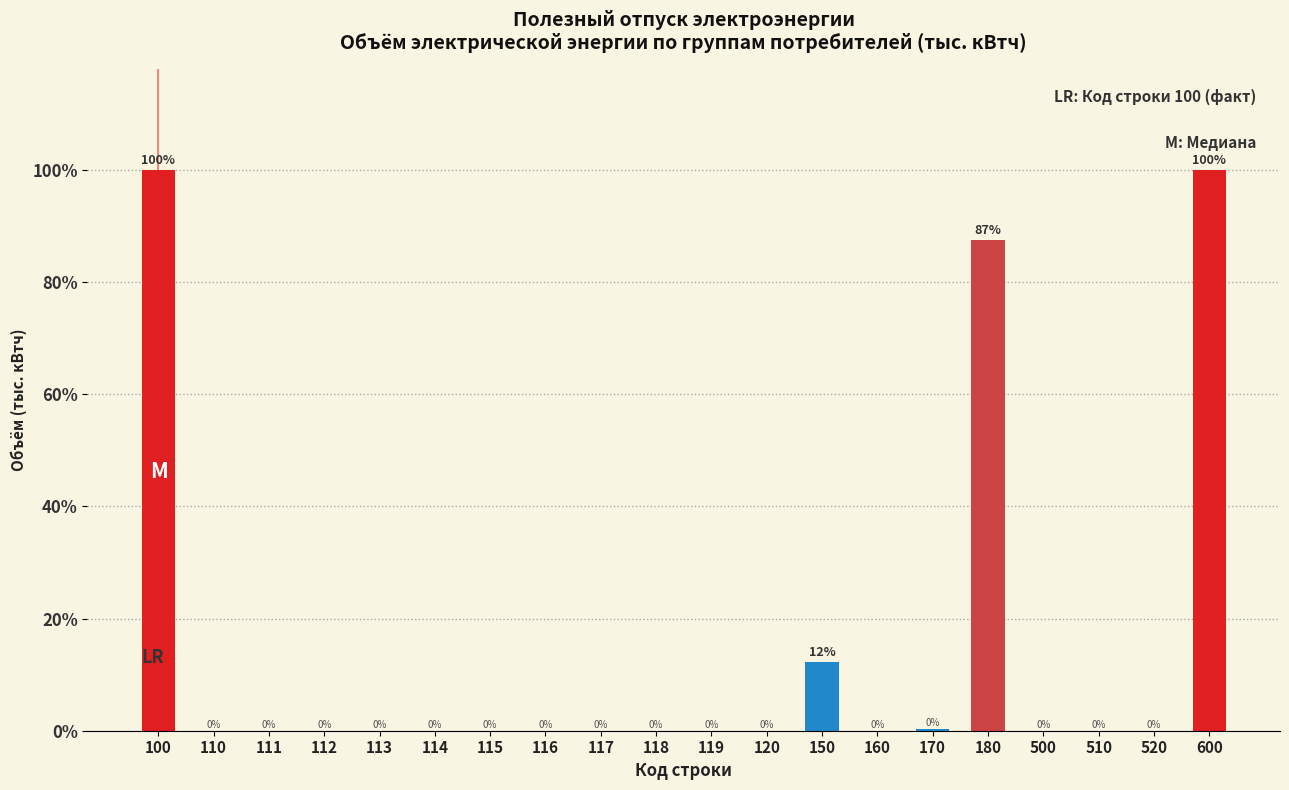

The value at 160 is 49.7. True or false?

False